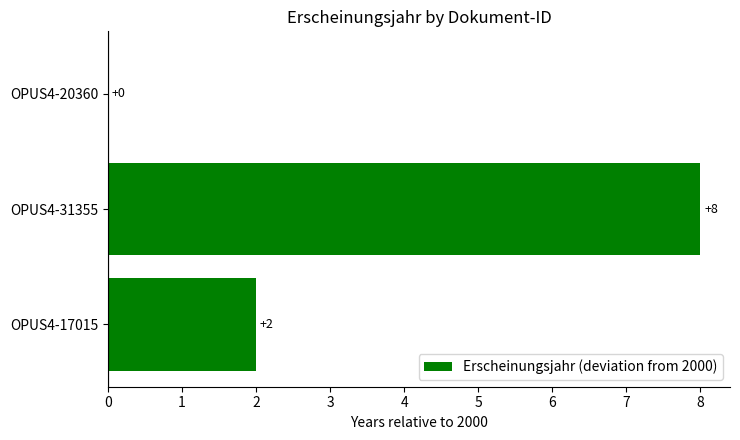

Is it true that the value at OPUS4-20360 is 0?

True